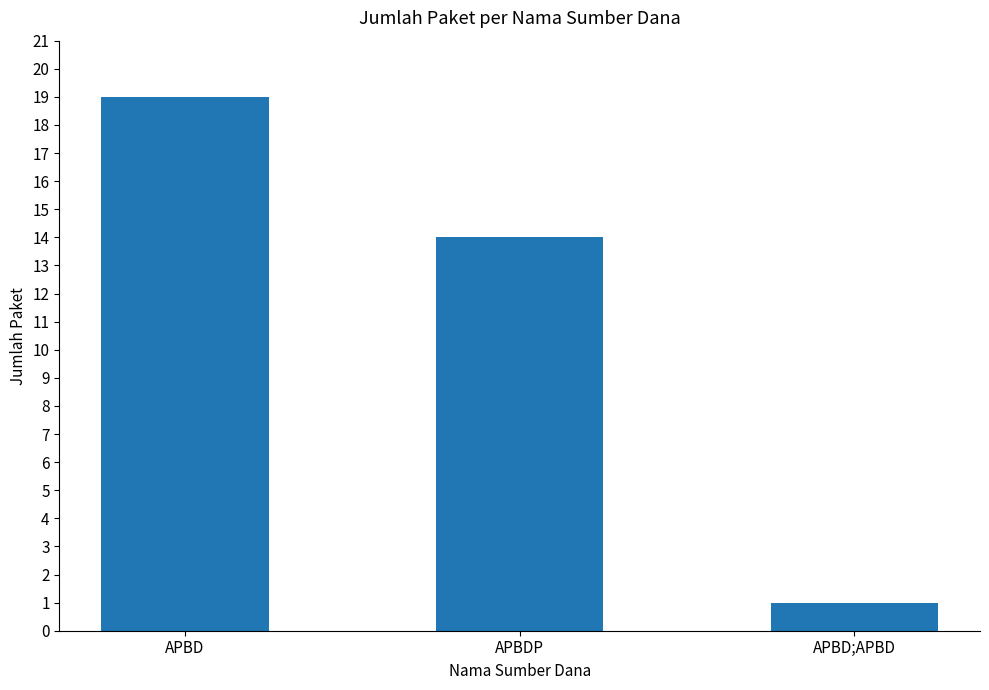

What is the difference between the values at APBDP and APBD?

5